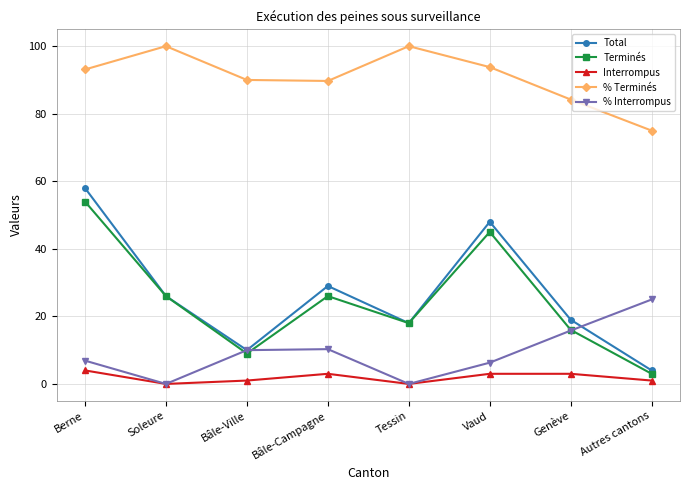

What is the sum of all % Terminés values?

725.8